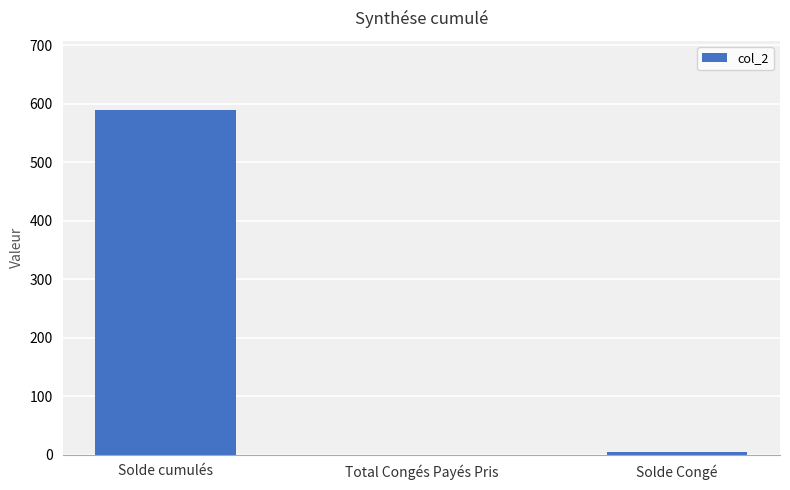

What is the change in value from Total Congés Payés Pris to Solde Congé?

+4.2